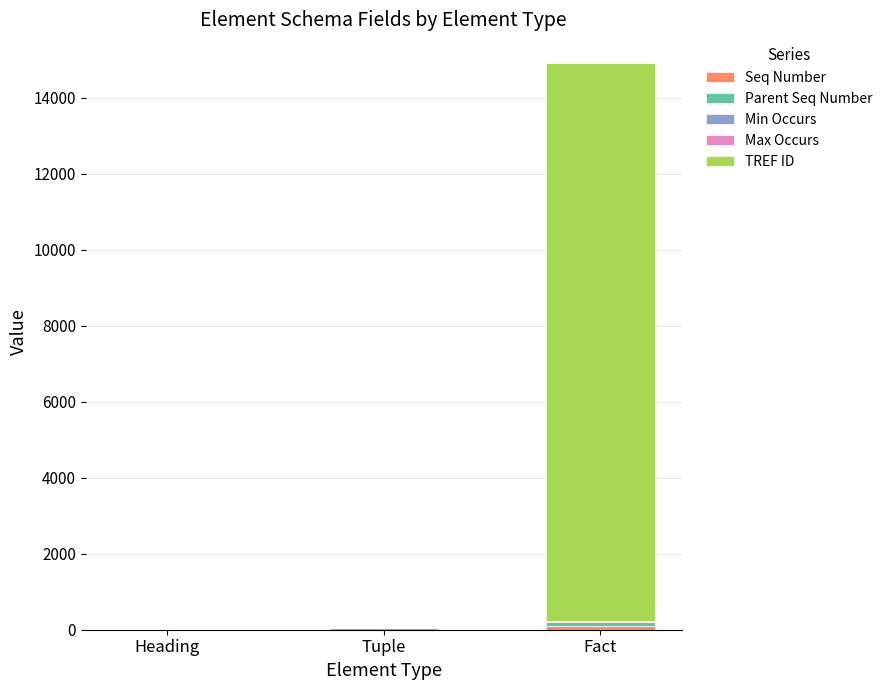

At which category is the sum across all series the highest?

Fact